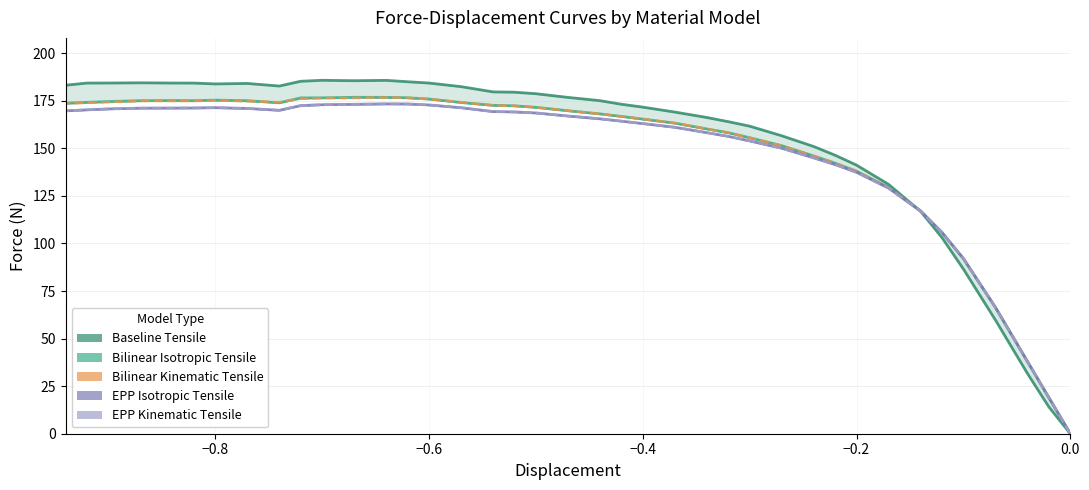

Reading left to right, list all the values displayed in this chart.

Baseline Tensile (line): 0.0	14.1	31.6	59.7	86.6	103.0	116.9	131.1	141.2	146.4	151.0	156.6	161.7	164.0	166.2	169.1	171.7	173.2	175.1	176.8	178.7	179.5	179.7	182.5	184.3	185.0	185.8	185.6	185.8	185.3	182.8	184.1	183.9	184.3	184.3	184.5	184.4	184.3	183.2
Bilinear Isotropic Tensile (line): 0.0	18.9	37.9	66.3	92.1	105.8	117.1	129.4	138.0	142.2	146.0	151.4	155.6	158.2	160.2	163.3	165.4	166.8	168.1	169.8	171.6	172.4	172.6	174.1	175.9	176.6	176.8	176.9	176.6	176.5	173.9	175.1	175.4	175.1	175.2	175.1	174.6	174.2	173.8
Bilinear Kinematic Tensile (line): 0.0	18.9	37.9	66.3	92.1	105.8	117.1	129.4	138.0	142.2	146.0	151.4	155.6	158.2	160.2	163.3	165.4	166.8	168.1	169.8	171.6	172.3	172.6	174.3	175.9	176.6	176.8	176.5	176.4	176.1	174.3	174.8	175.2	174.9	174.9	174.9	174.4	174.0	173.6
EPP Isotropic Tensile (line): 0.0	18.9	37.9	66.3	92.0	105.7	117.0	129.1	137.4	141.5	145.0	150.1	153.9	156.3	158.3	161.1	163.0	164.3	165.5	167.0	168.6	169.2	169.3	171.4	172.8	173.3	173.4	173.2	172.9	172.5	170.0	171.0	171.4	171.2	171.2	171.2	170.7	170.3	169.7
EPP Kinematic Tensile (line): 0.0	18.9	37.9	66.3	92.0	105.7	117.0	129.1	137.4	141.5	145.0	150.1	153.9	156.3	158.3	161.1	163.0	164.3	165.5	167.0	168.6	169.2	169.3	171.4	172.8	173.3	173.4	173.2	172.9	172.5	170.0	171.0	171.4	171.2	171.2	171.2	170.7	170.3	169.7